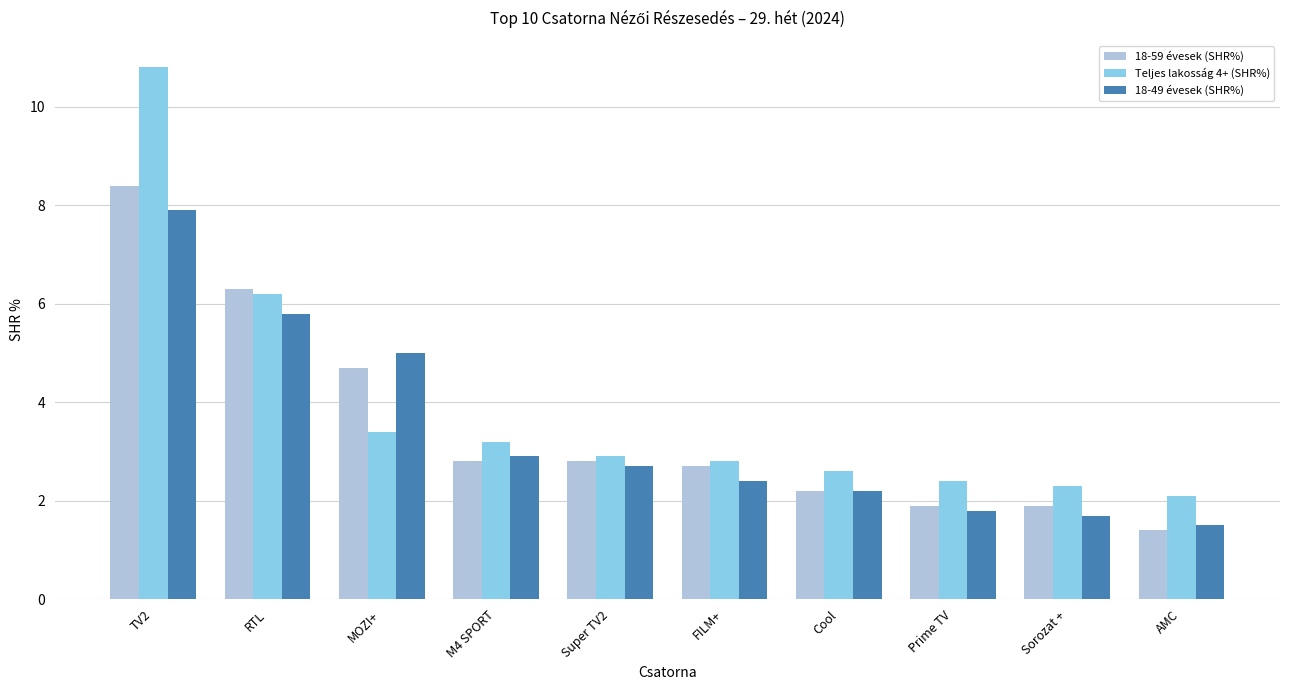

What is the value of the 18-59 évesek (SHR%) bar at the 7th from the left?

2.2